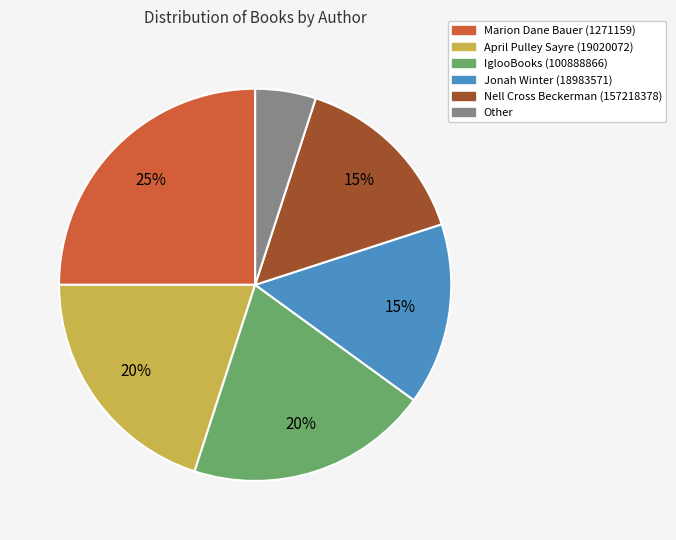

Which category has the smallest portion of the pie?

Other